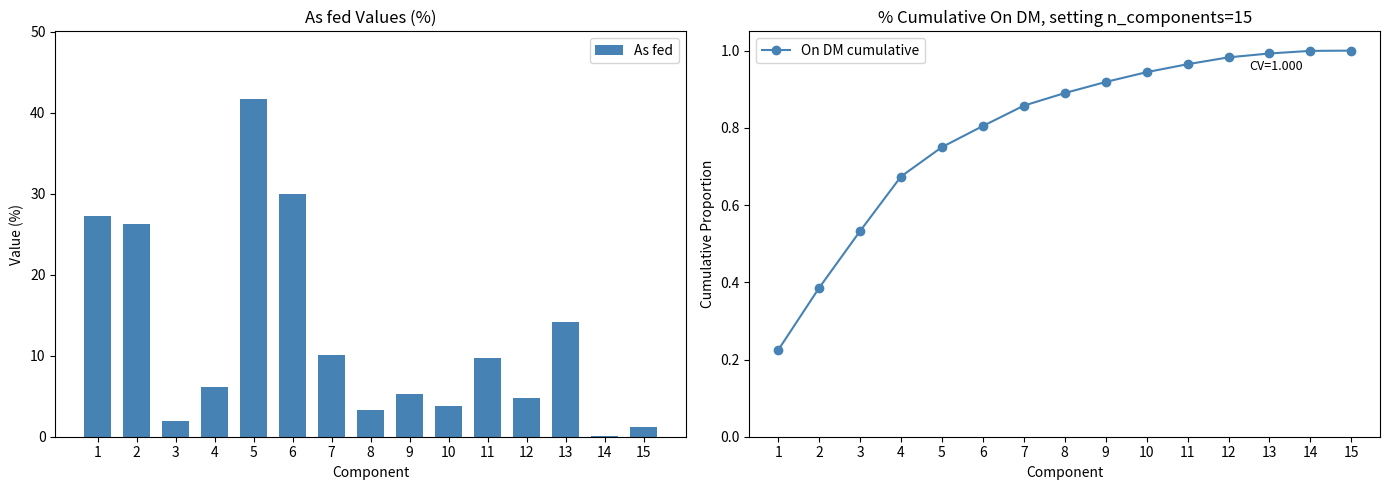

Rank the series at 14 from highest to lowest value.

On DM cumulative, As fed